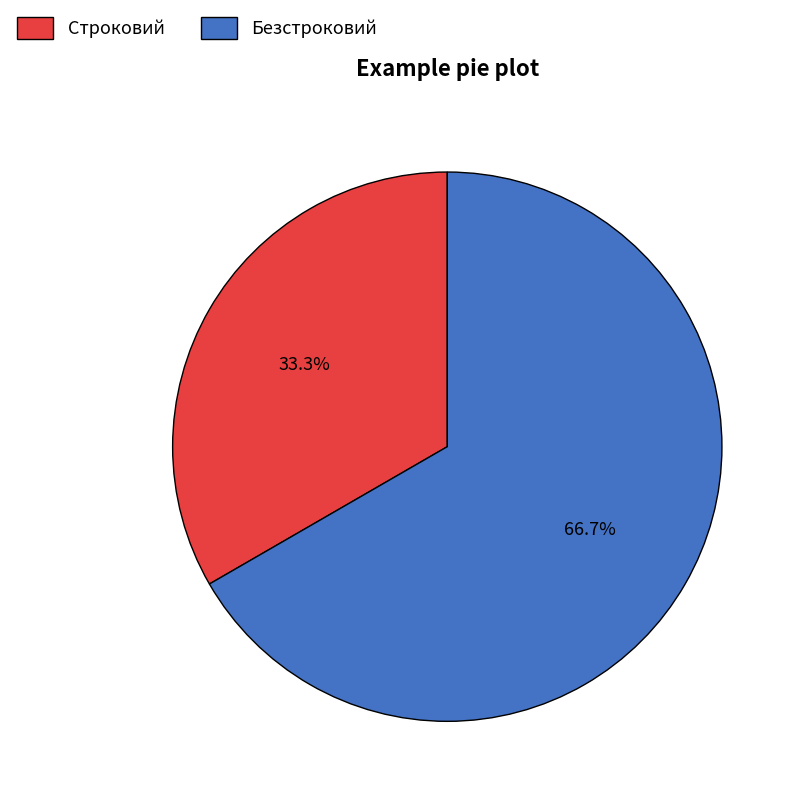

What portion of the pie excludes Безстроковий?

33.3%